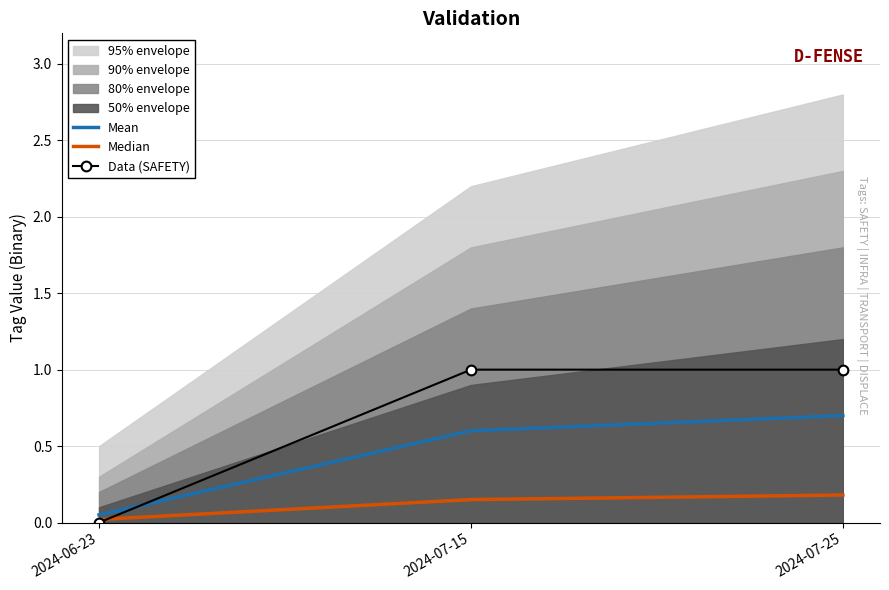

What is the sum of the Median values at 2024-07-25 and 2024-06-23?

0.2